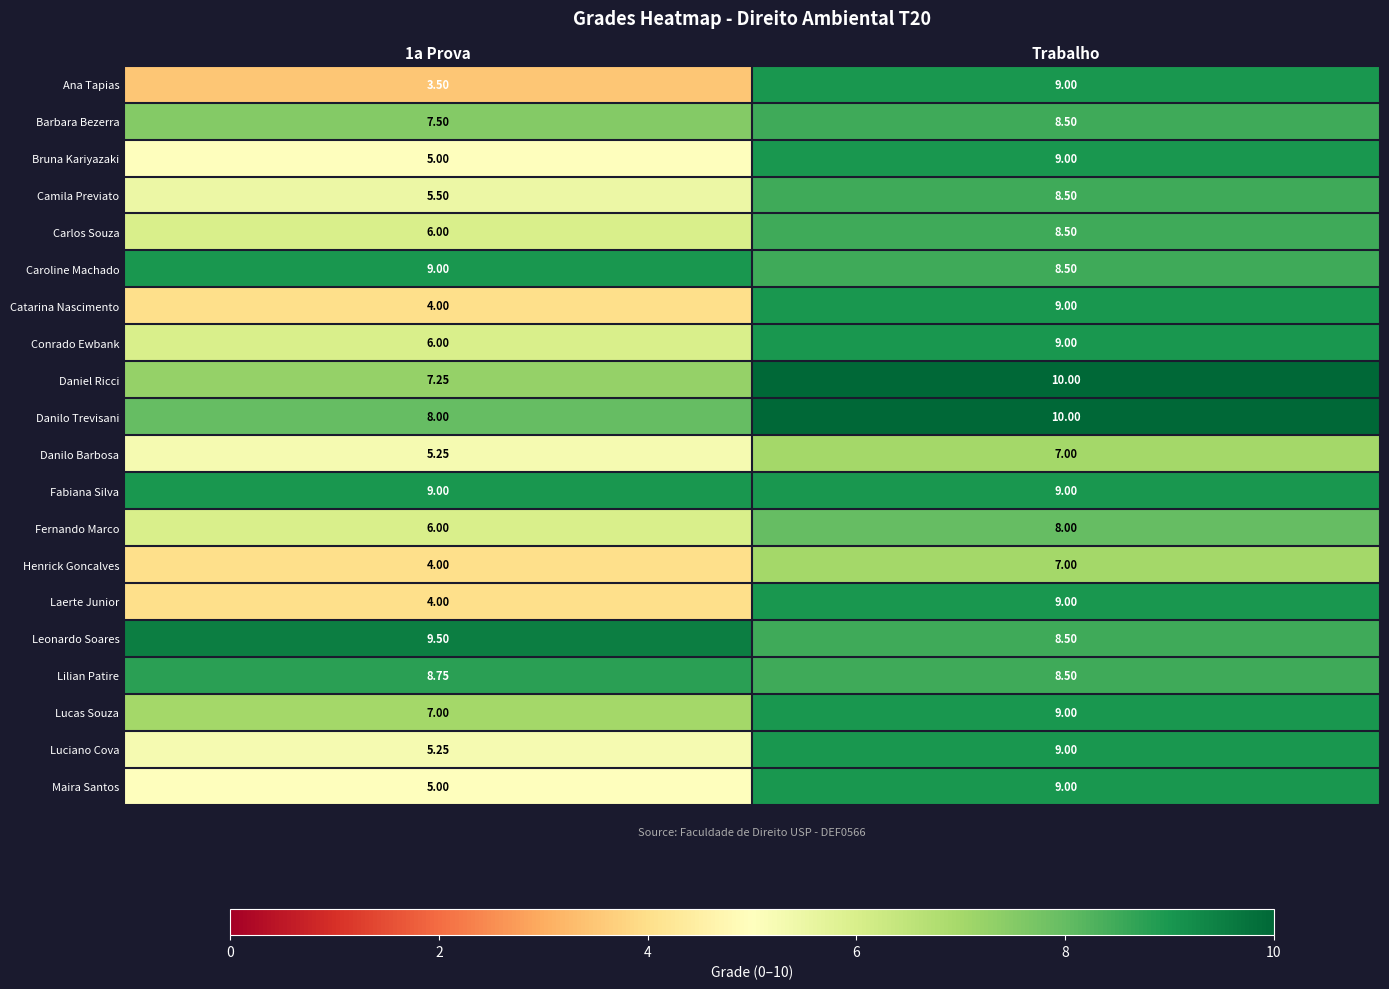

Between 1a Prova and Trabalho, which series saw the biggest shift?

Ana Tapias